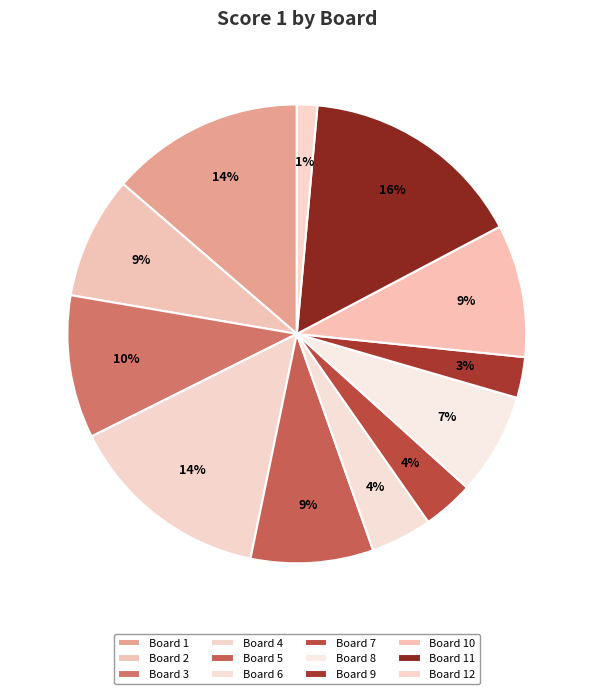

Which slice is the largest?

Board 11